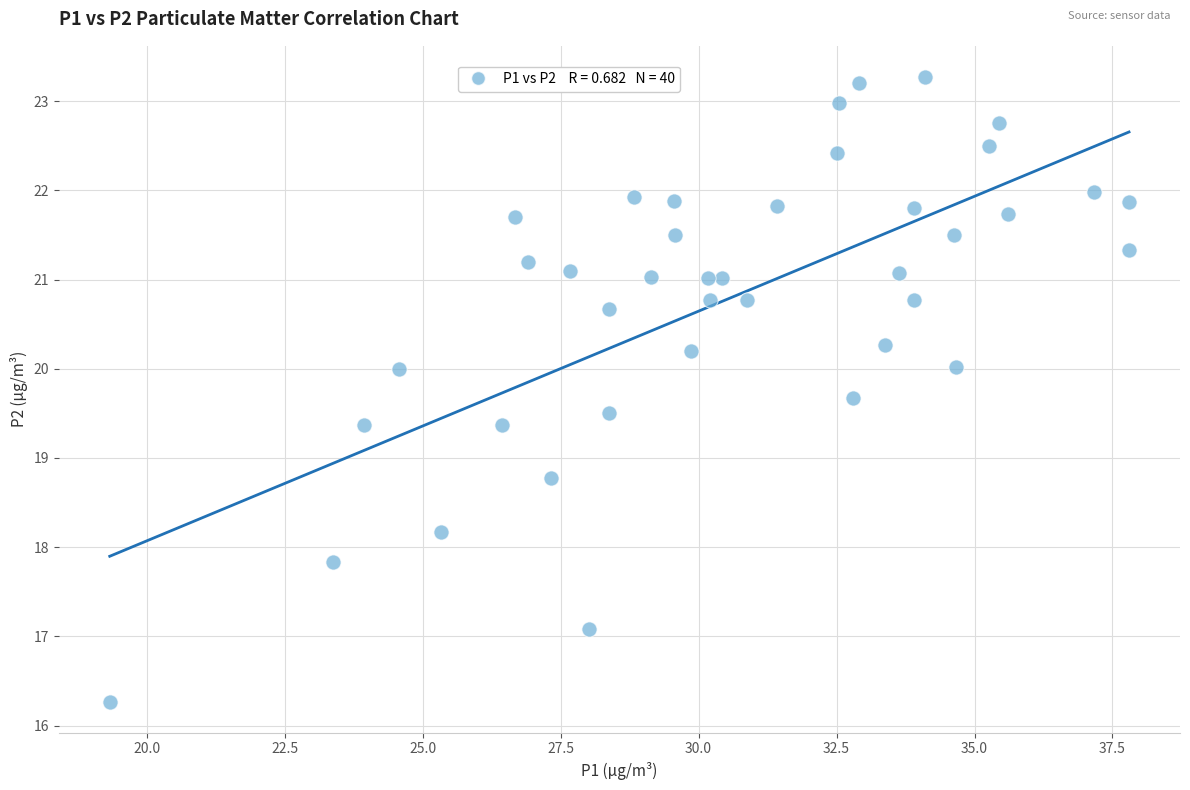

What is the range of Y values (max minus min)?

7.0